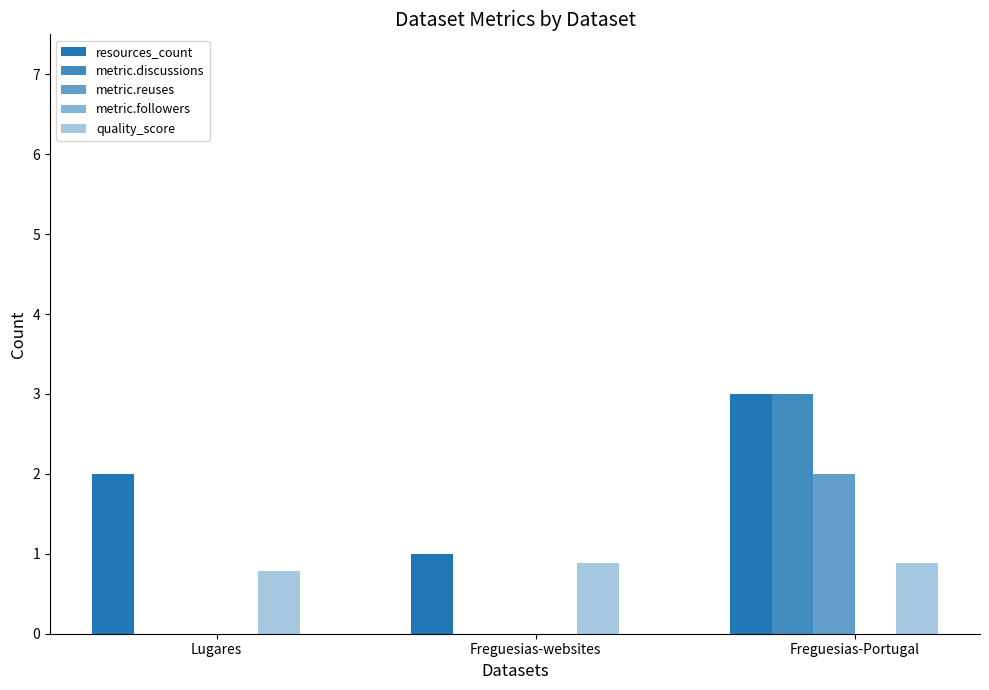

Count the number of data series in this chart.

4